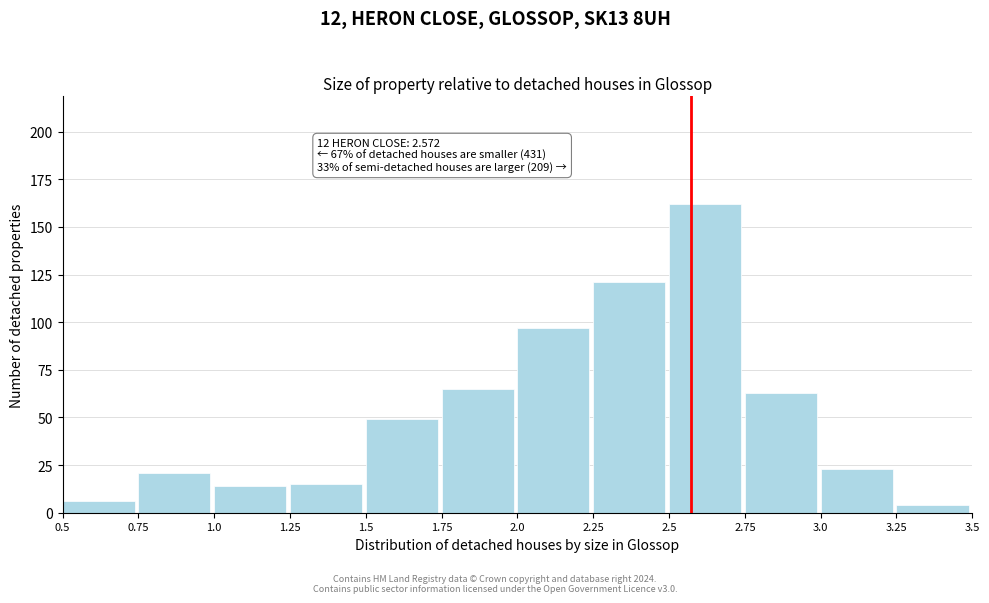

Which range on the x-axis has the tallest bar?

2.5 to 2.75